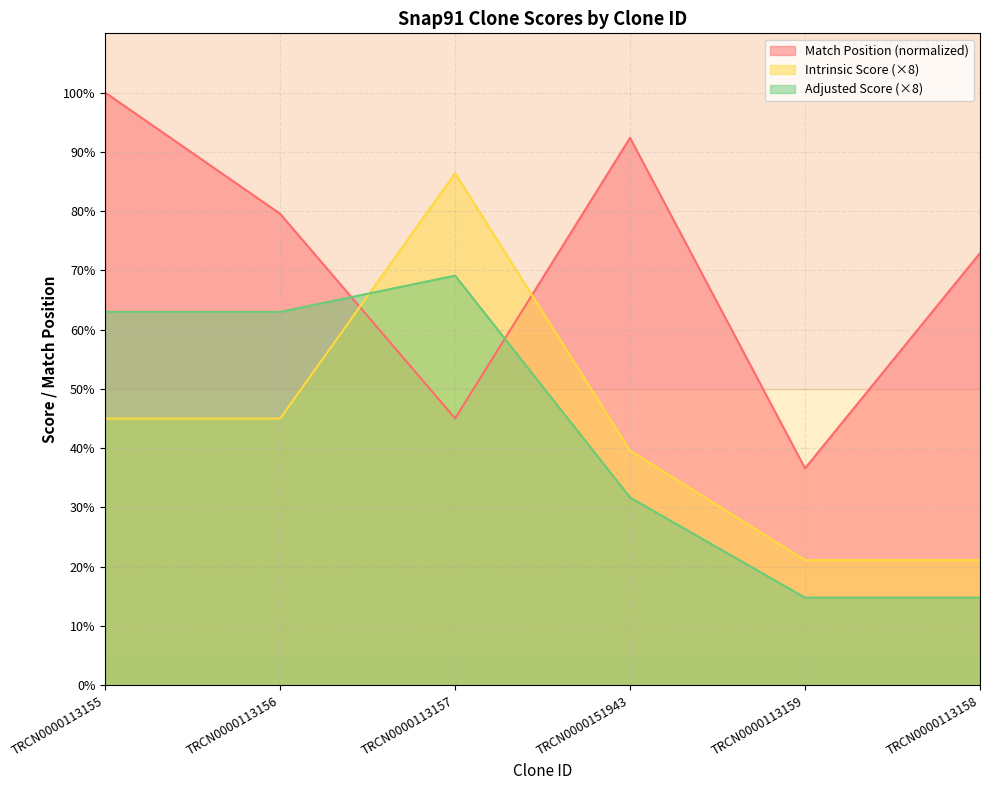

What position from the right is TRCN0000113159?

2